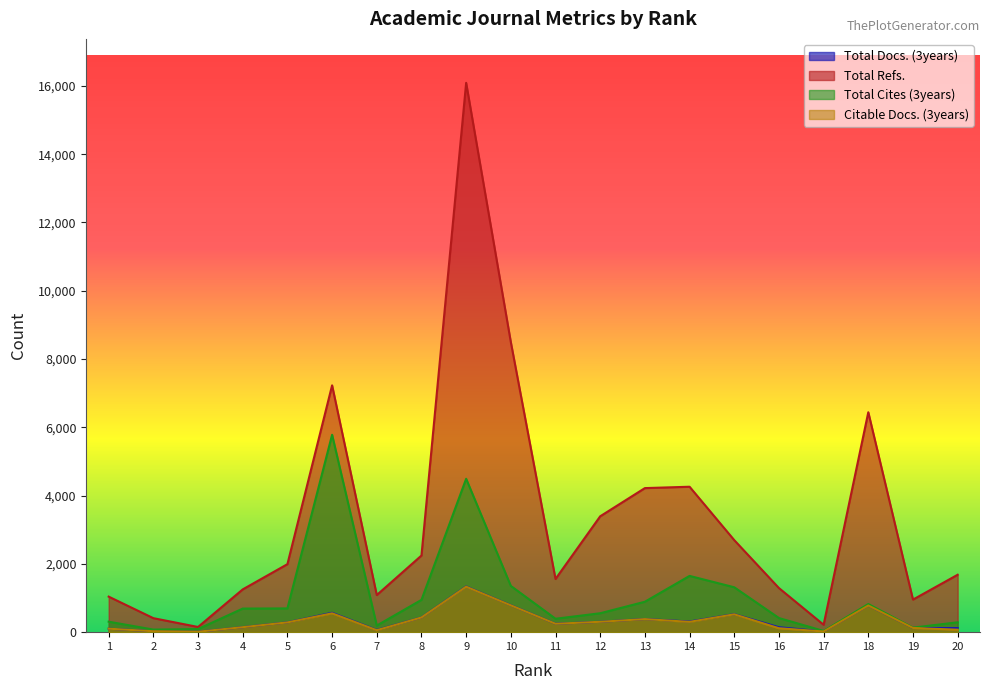

What is the sum of the Total Refs. values at 10 and 16?

9788